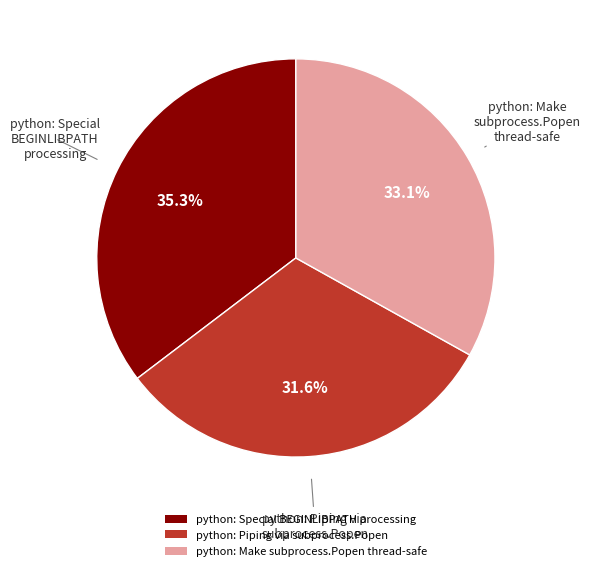

Is the sum of python: Piping via subprocess.Popen and python: Special BEGINLIBPATH processing greater than half?

Yes